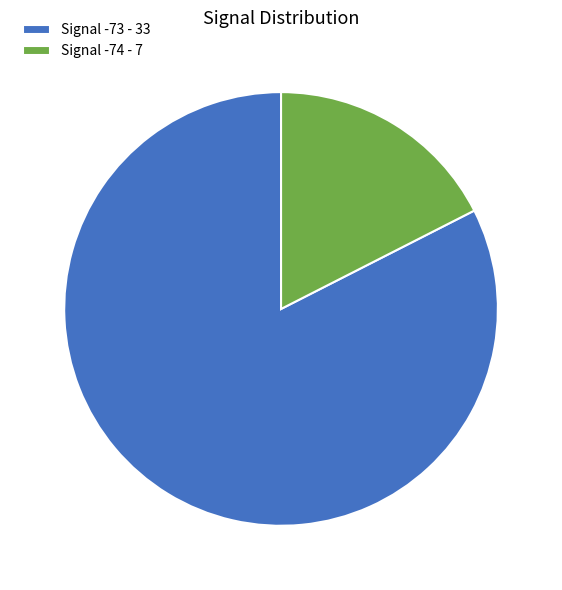

Does any single category account for the majority?

Yes